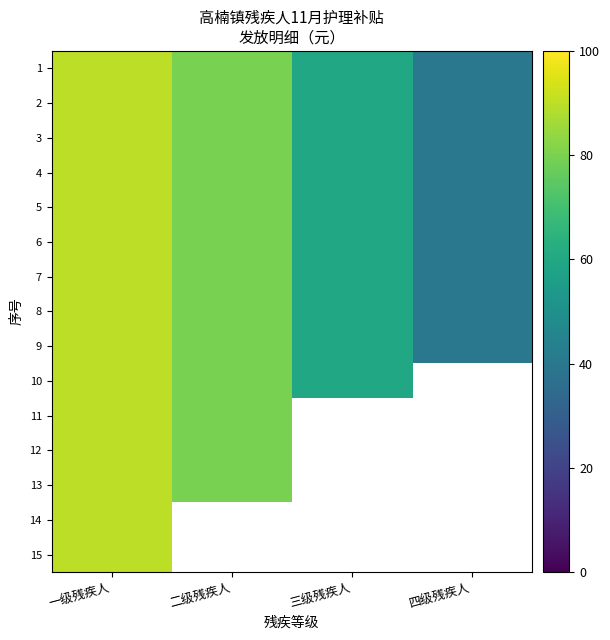

At which label does 6 first exceed 80?

一级残疾人